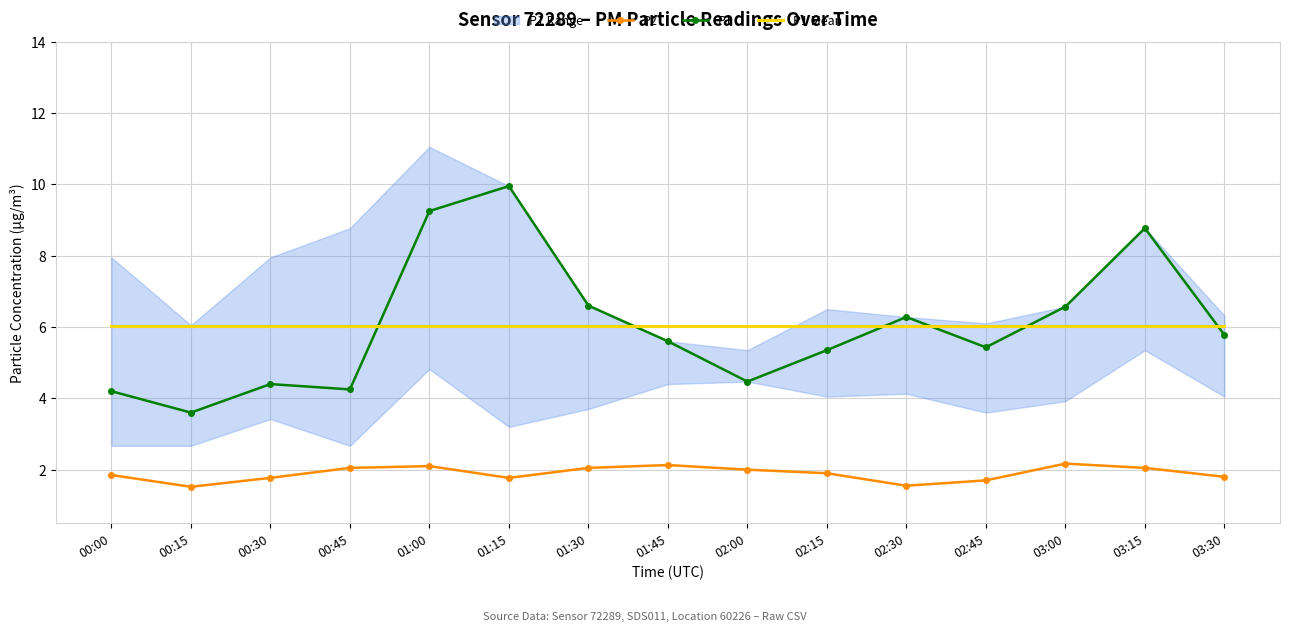

How many intersections are there between P1 Mean and P1?

6